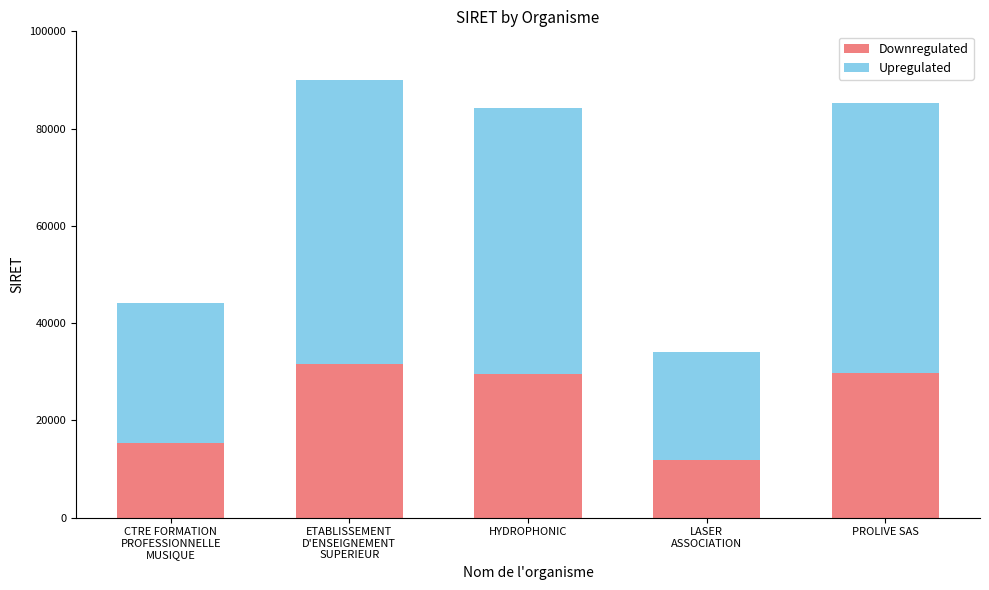

What is the difference between the Upregulated values at ETABLISSEMENT
D'ENSEIGNEMENT
SUPERIEUR and HYDROPHONIC?

3811038595018.2